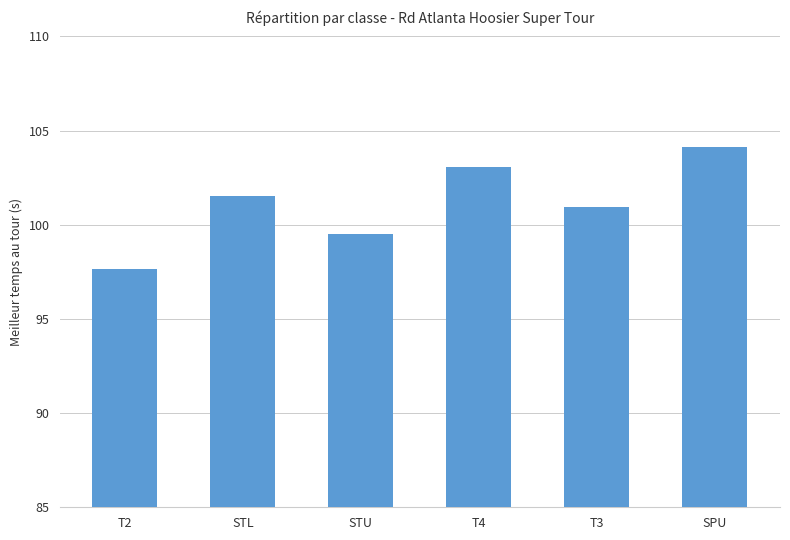

Rank the categories by value from lowest to highest.

T2, STU, T3, STL, T4, SPU